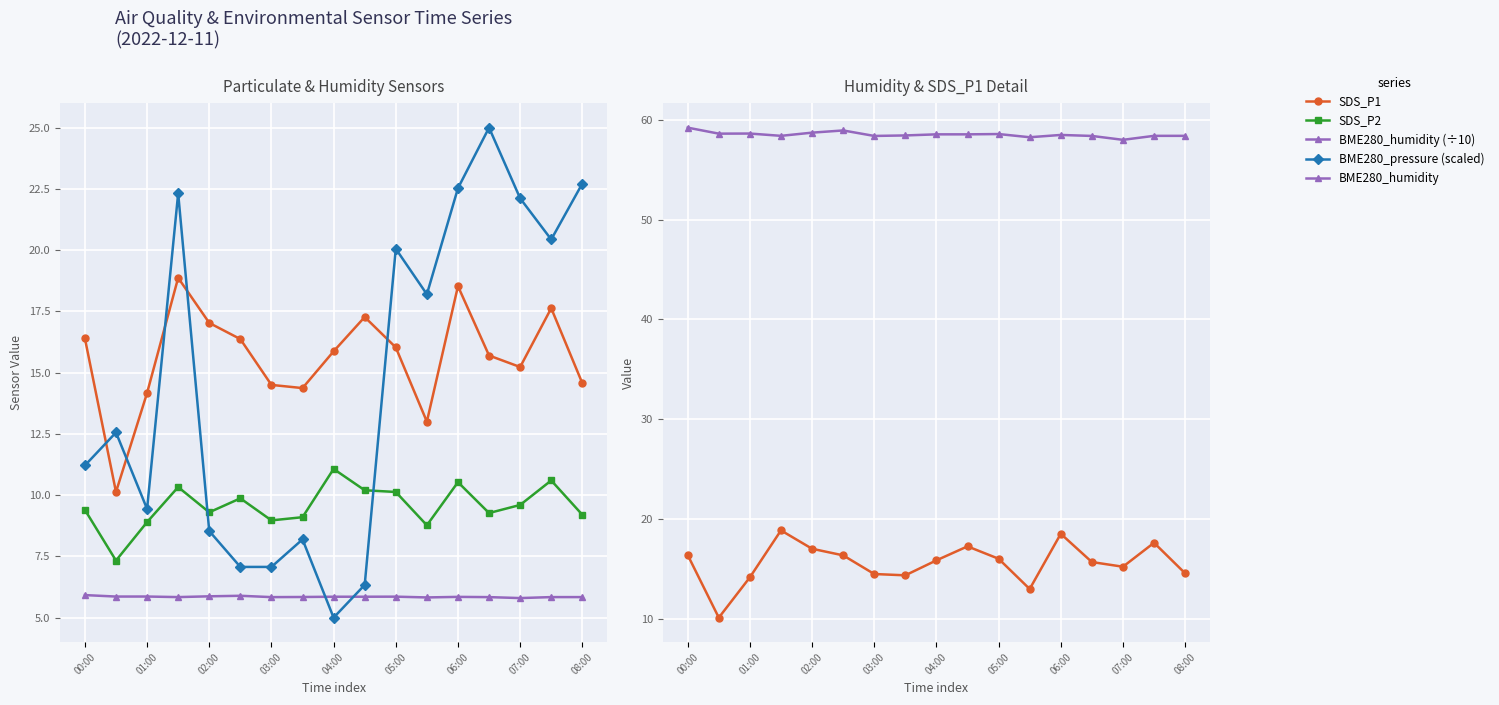

Which series changed the most between 11 and 12?

SDS_P1